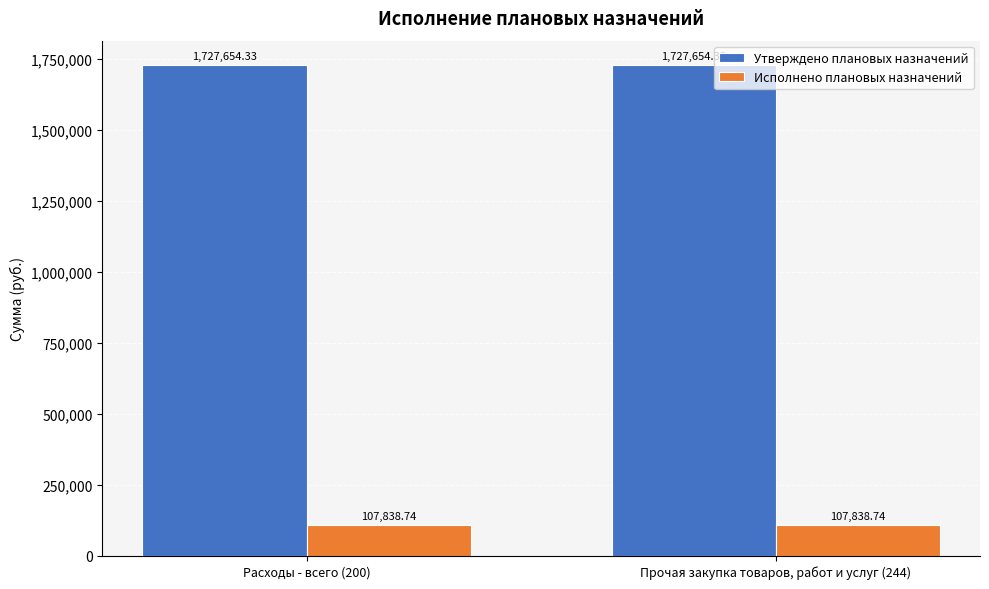

How many data points does each series have?

2